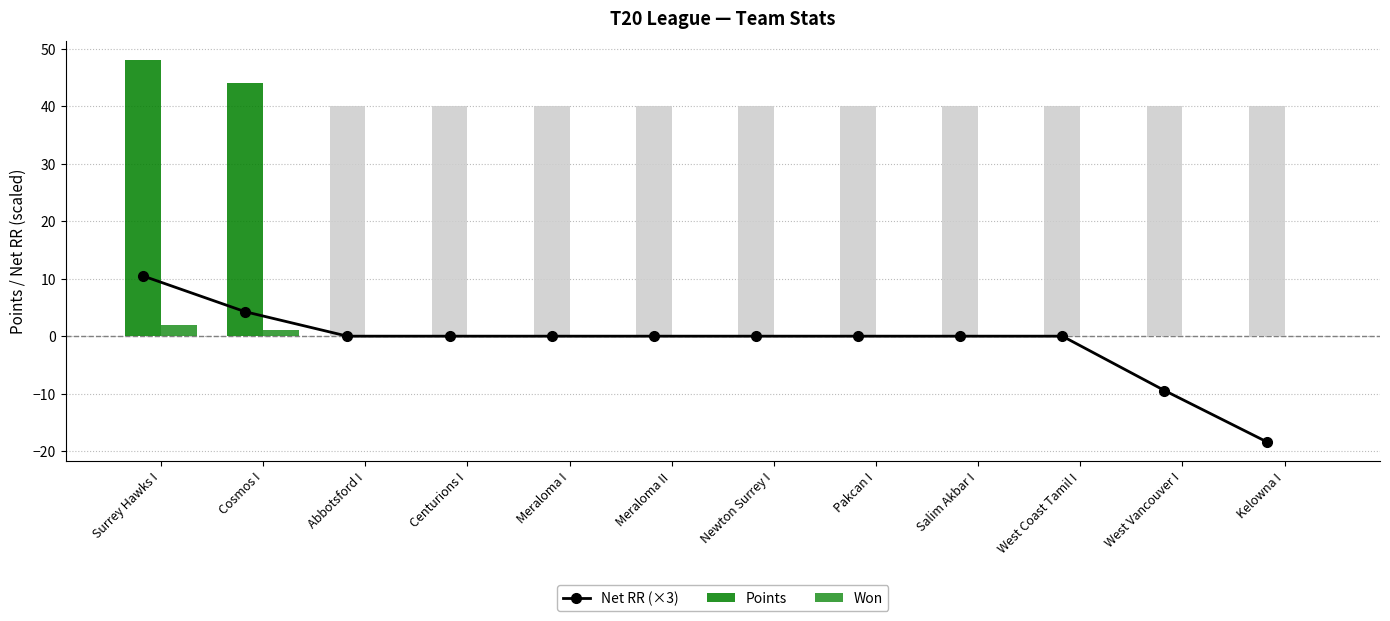

At how many categories does at least one series exceed -11?

12